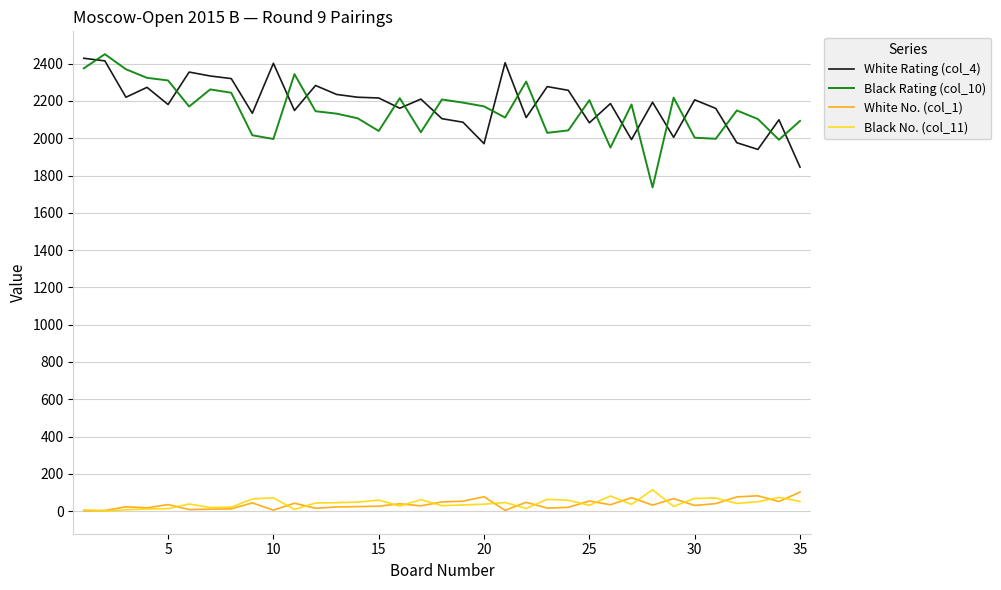

What is the maximum value shown in the chart?

2451